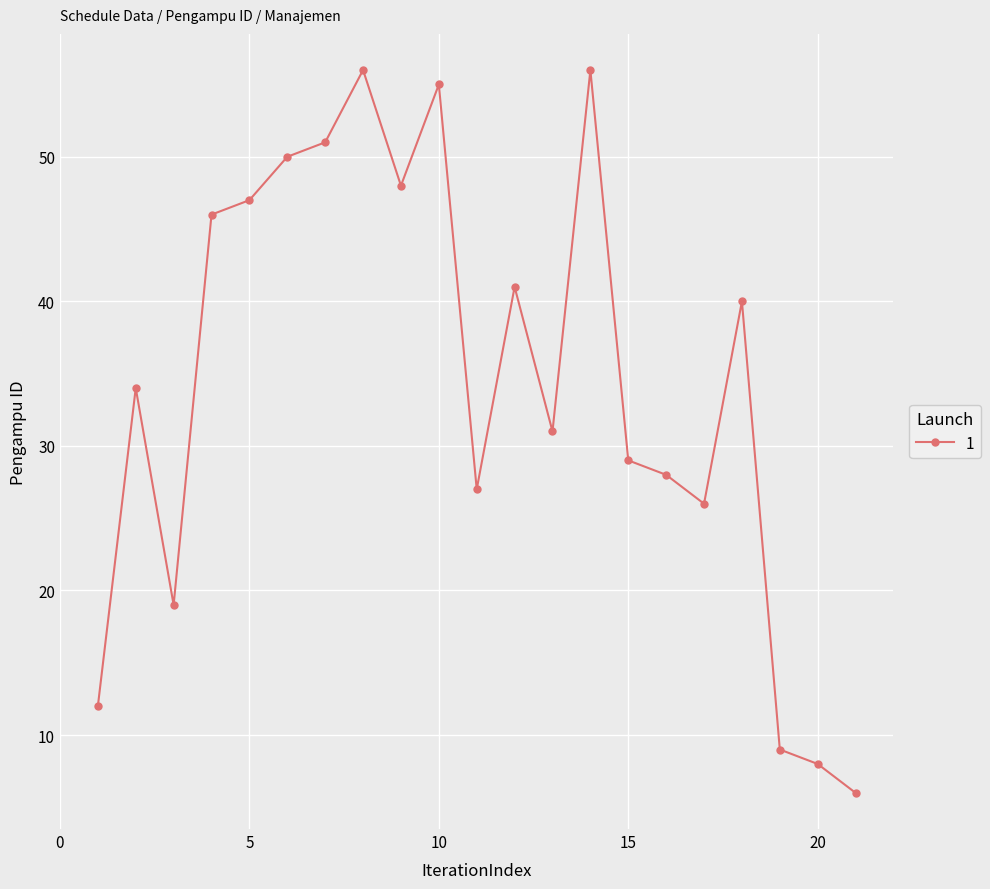

What is the value of the 20th point from the left?

8